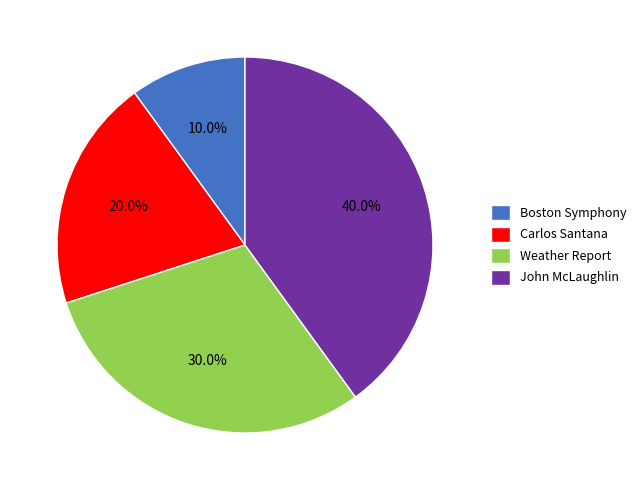

Count the number of slices in the pie.

4